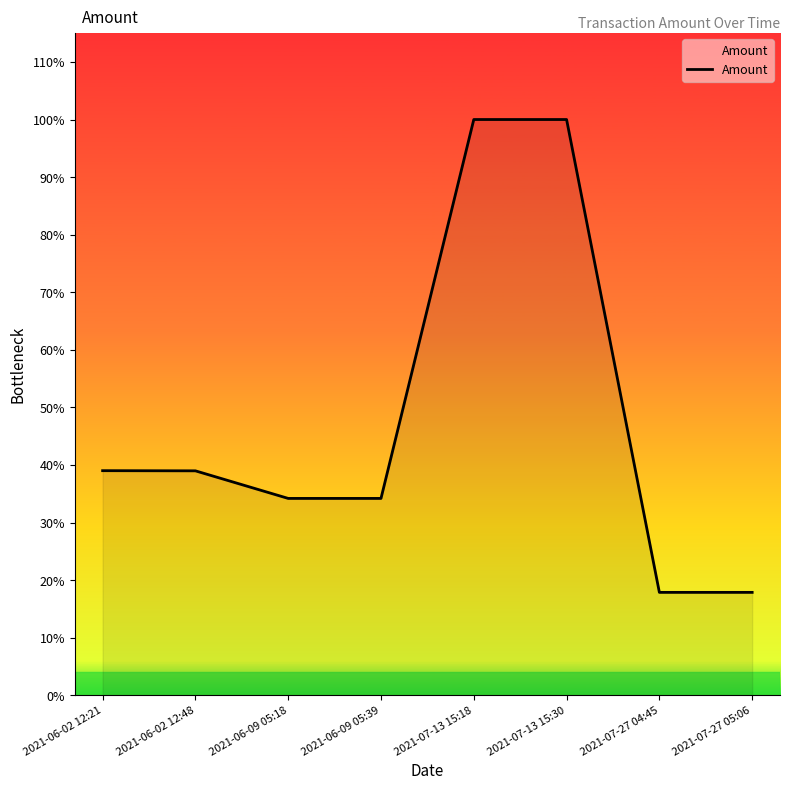

Where does the data first go above 1427?

2021-06-02 12:21